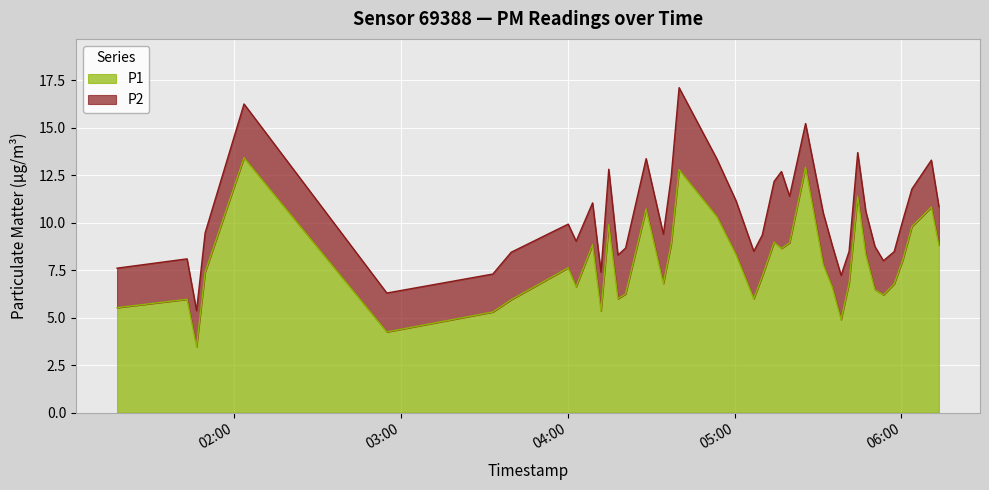

How many categories are shown in the chart?

40